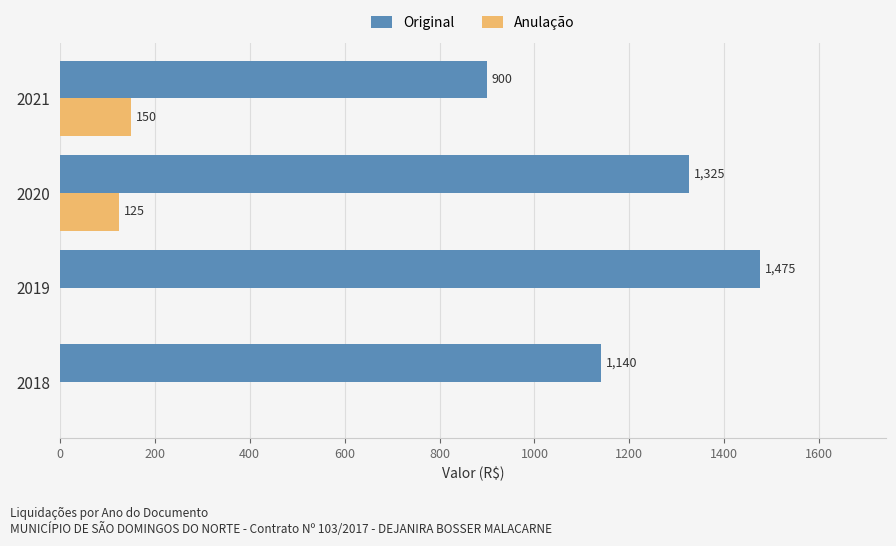

Is the value of Anulação at 2021 greater than the value of Original at 2019?

No